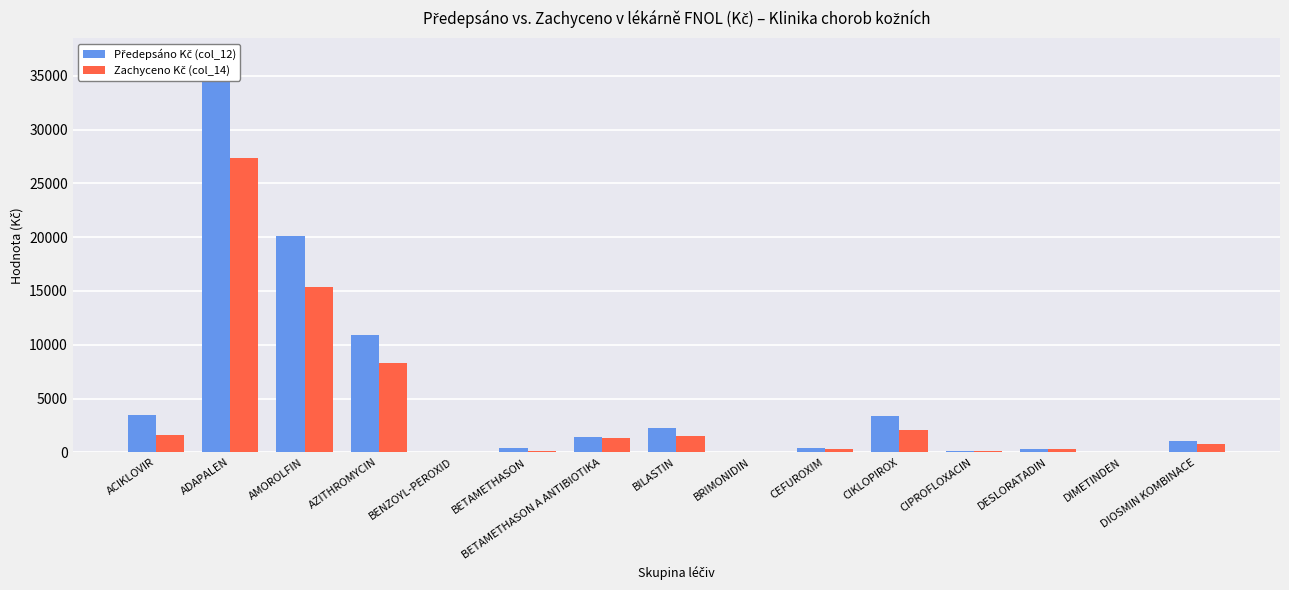

Is it true that Předepsáno Kč (col_12) equals 352.6 at DESLORATADIN?

True